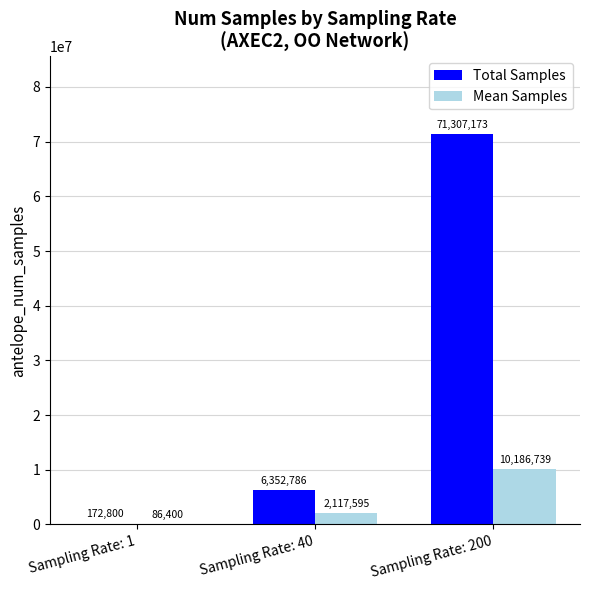

What is the difference between the Total Samples values at Sampling Rate: 200 and Sampling Rate: 40?

64954387